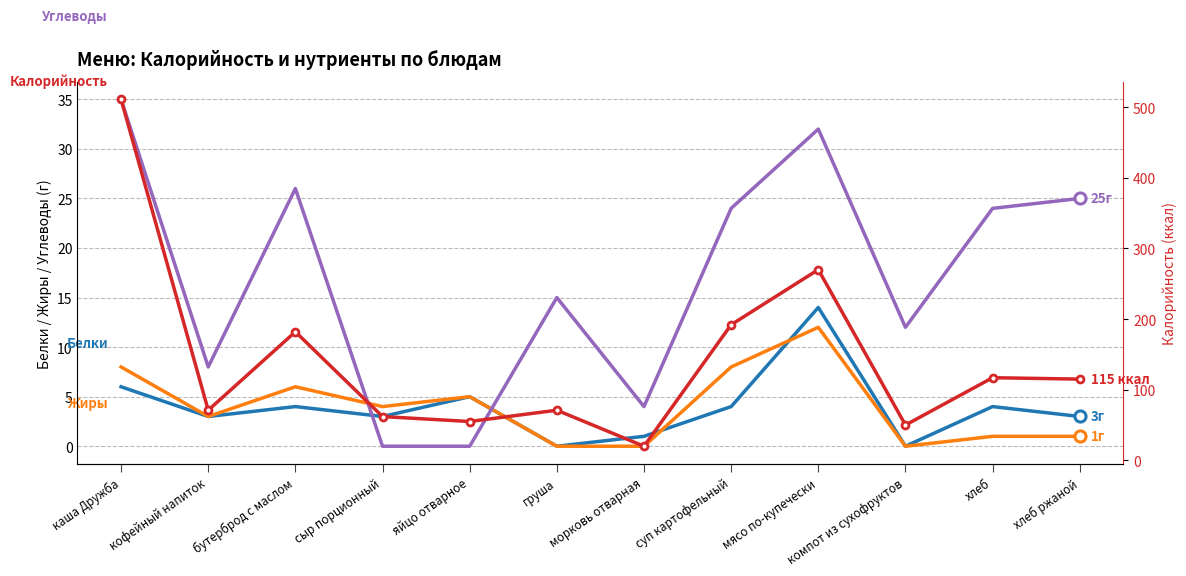

At which label is Калорийность closest to 265?

мясо по-купечески